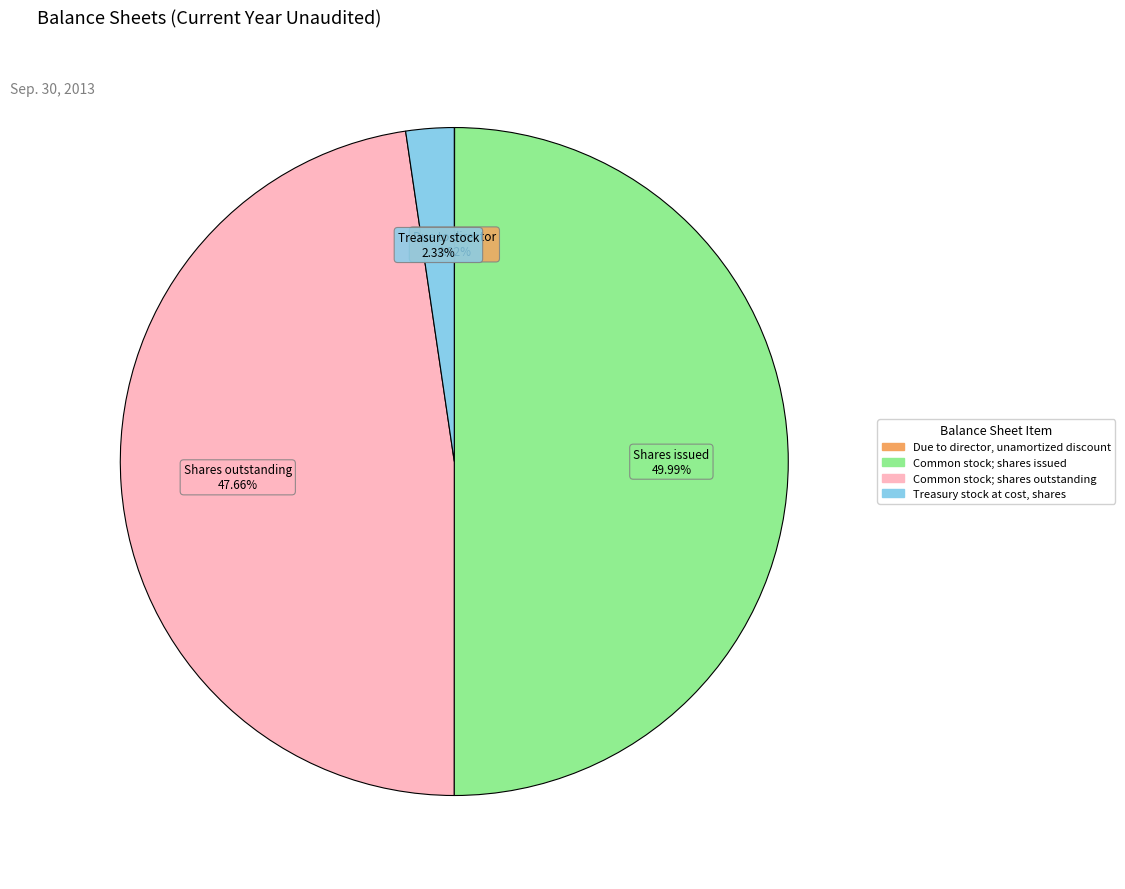

Combined, do Treasury stock at cost, shares and Common stock; shares issued account for over 50%?

Yes